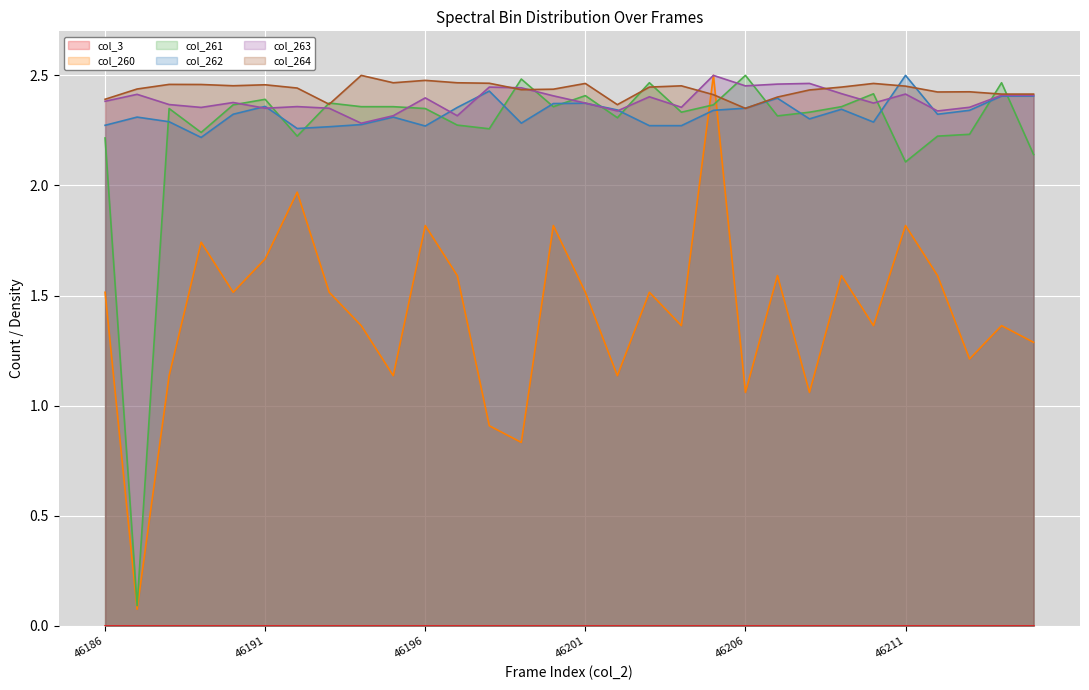

How many interior local peaks does the col_261 series have?

9